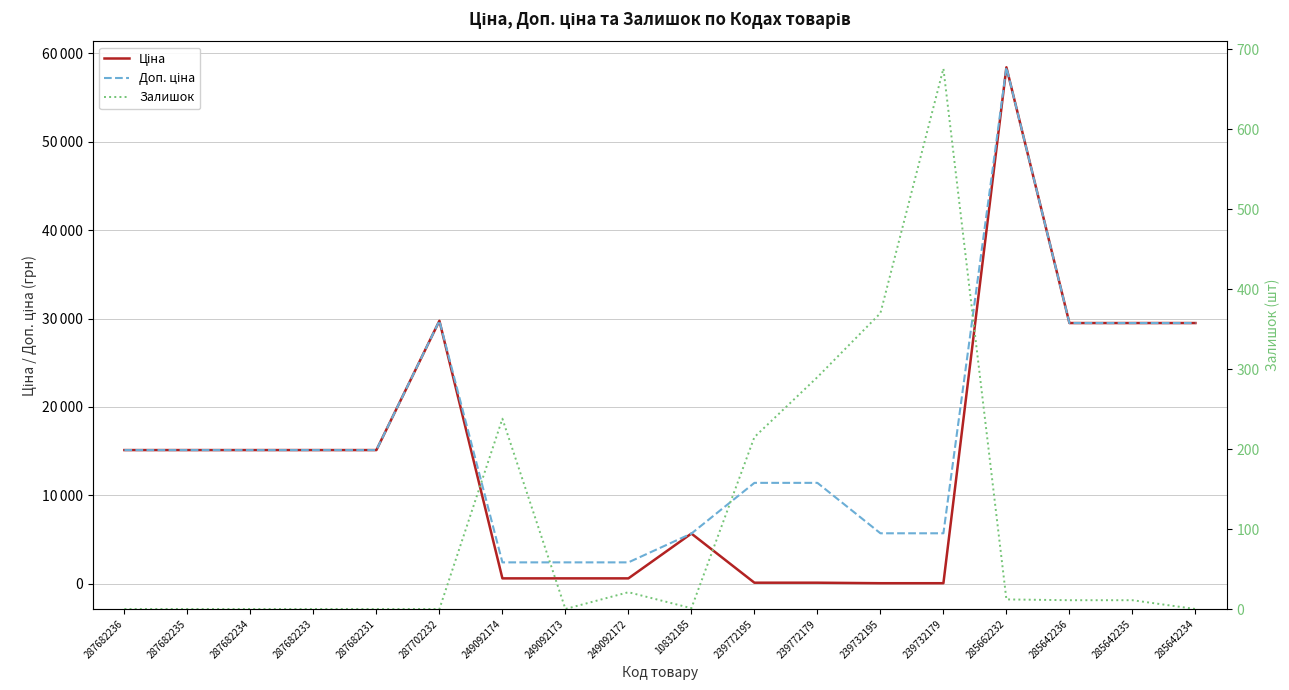

How many data points does each series have?

18